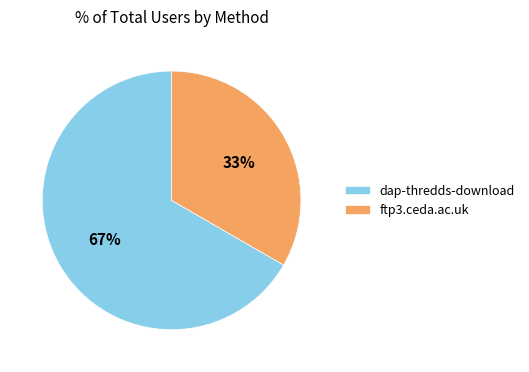

Rank the categories by value from lowest to highest.

ftp3.ceda.ac.uk, dap-thredds-download